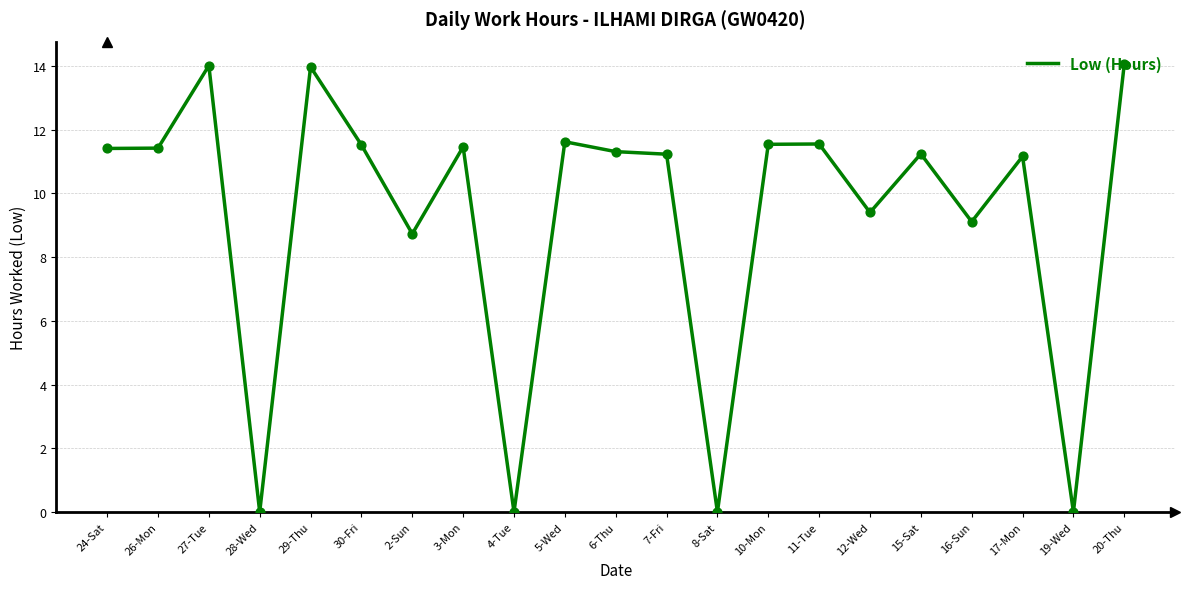

Which has a higher value, 15-Sat or 12-Wed?

15-Sat